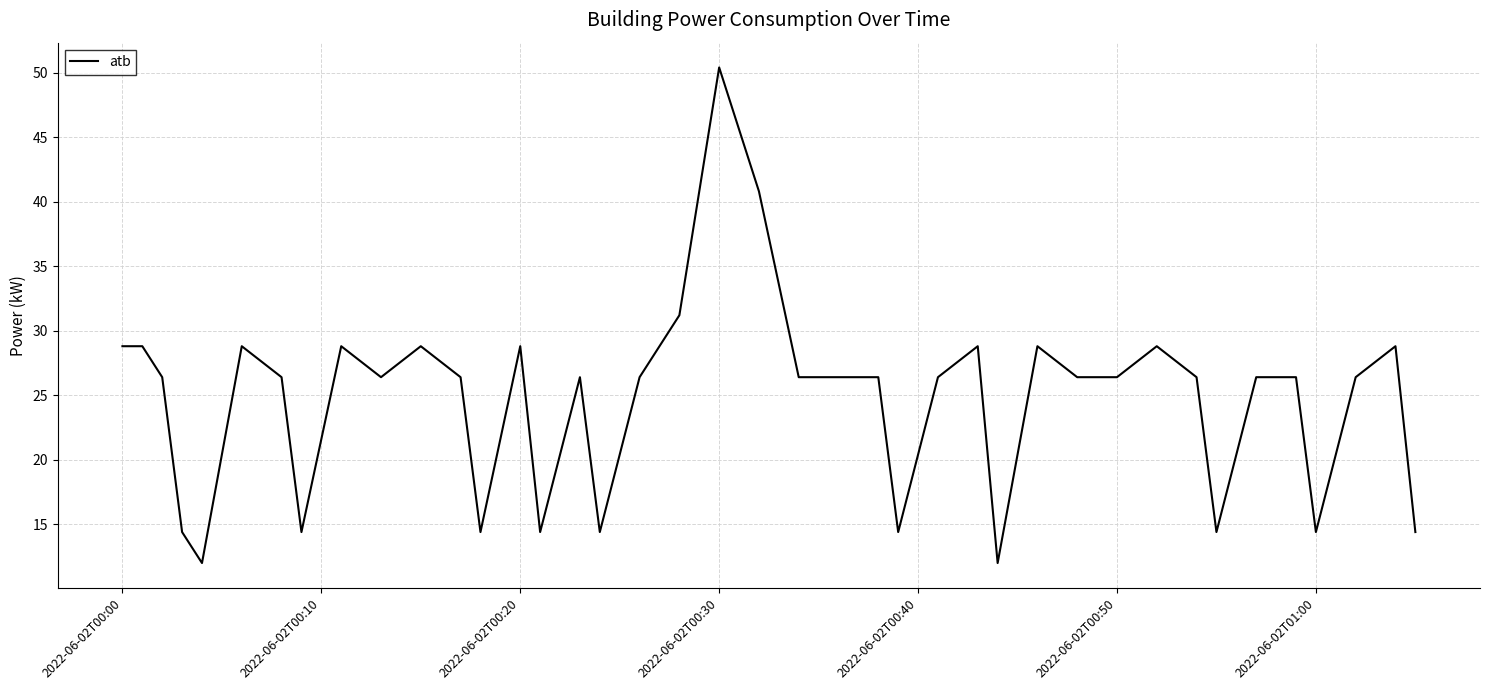

What is the smallest value displayed?

12.0